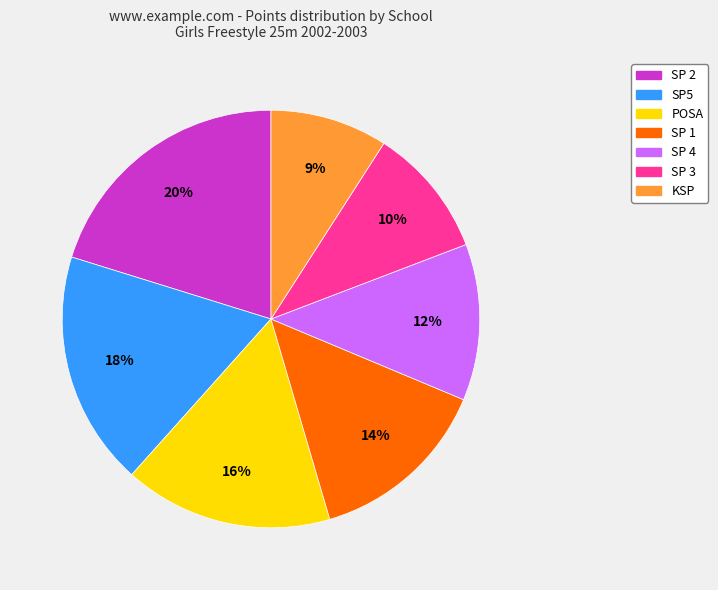

How many slices are in this pie chart?

7